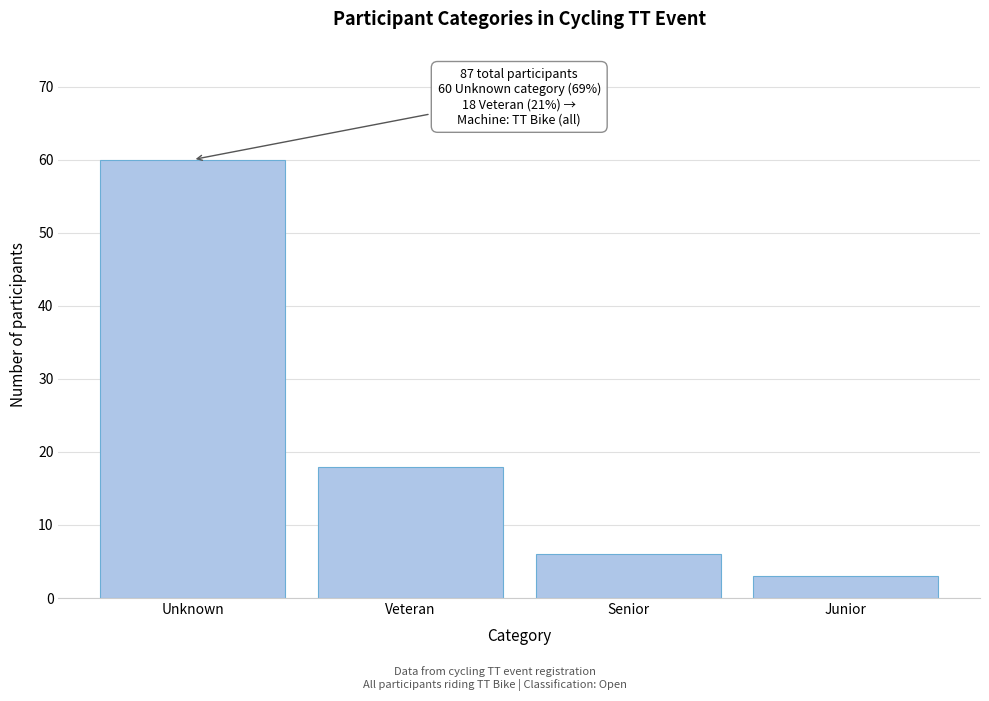

Reading left to right, list all the values displayed in this chart.

Unknown=60	Veteran=18	Senior=6	Junior=3